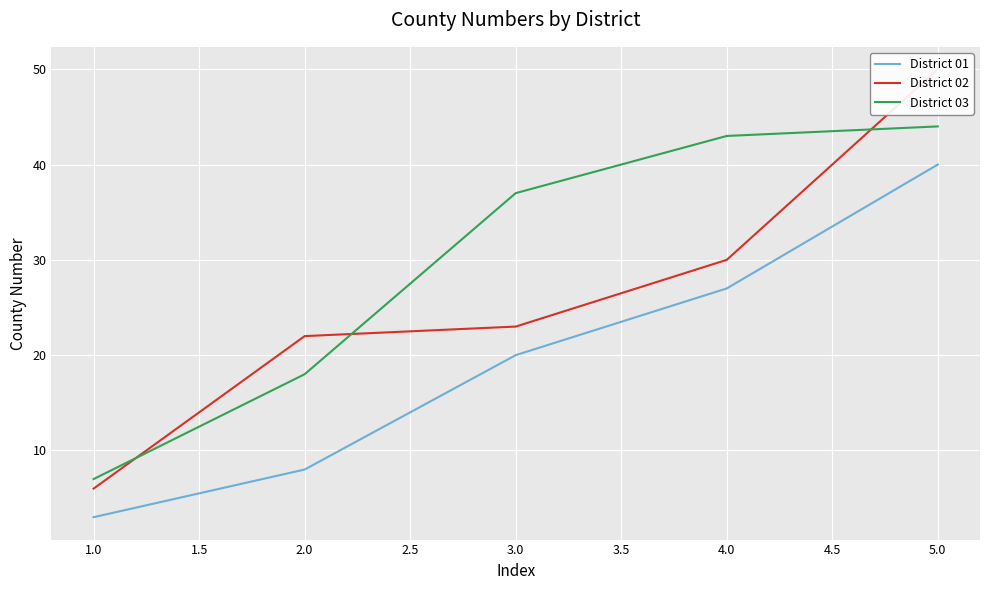

List the series in order of their overall mean, highest first.

District 03, District 02, District 01